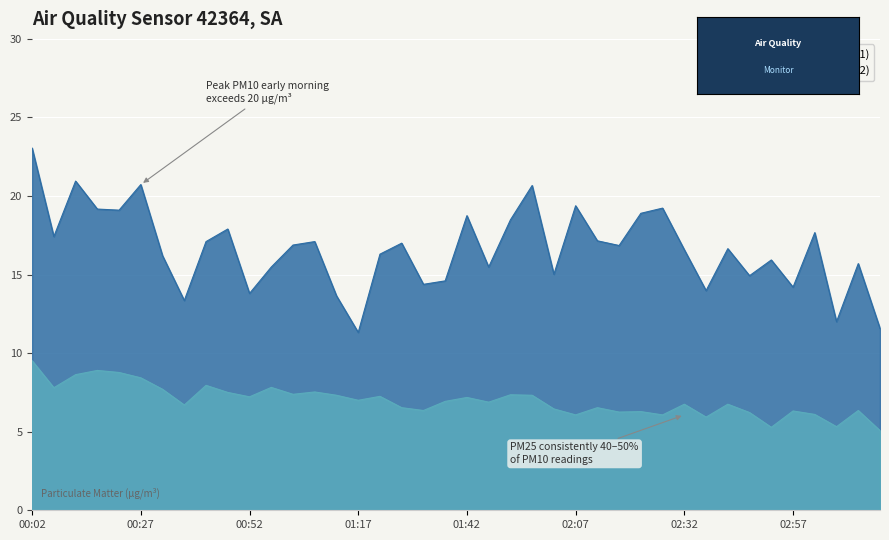

How many data points in PM25 (P2) are above 6?

36